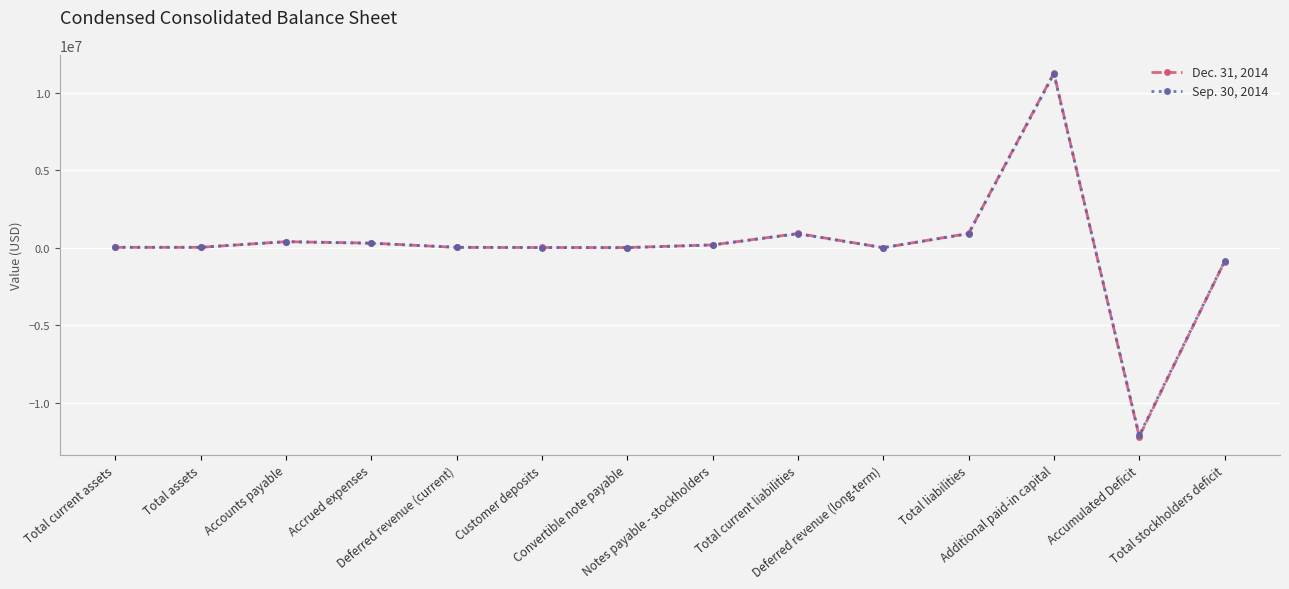

Reading right to left, transcribe all the data shown in this chart.

Dec. 31, 2014: -894660	-12176839	11260834	919421	1735	917686	180738	13540	14664	19328	298001	391415	24761	24761
Sep. 30, 2014: -871558	-12101150	11208314	898813	2825	895988	180738	0	10430	31295	285950	387575	27255	27255